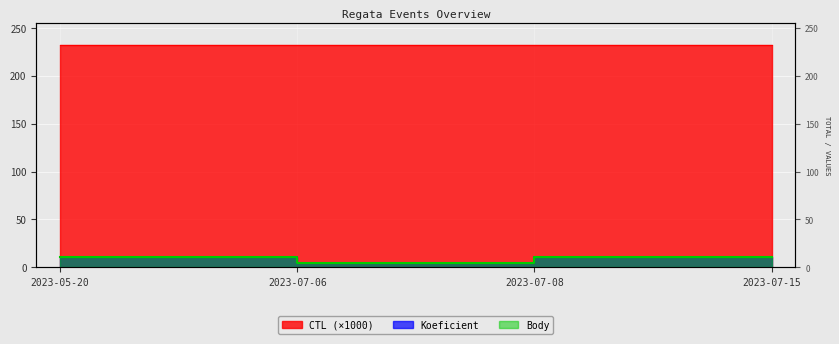

What is the label of the 3rd point from the left?

2023-07-08